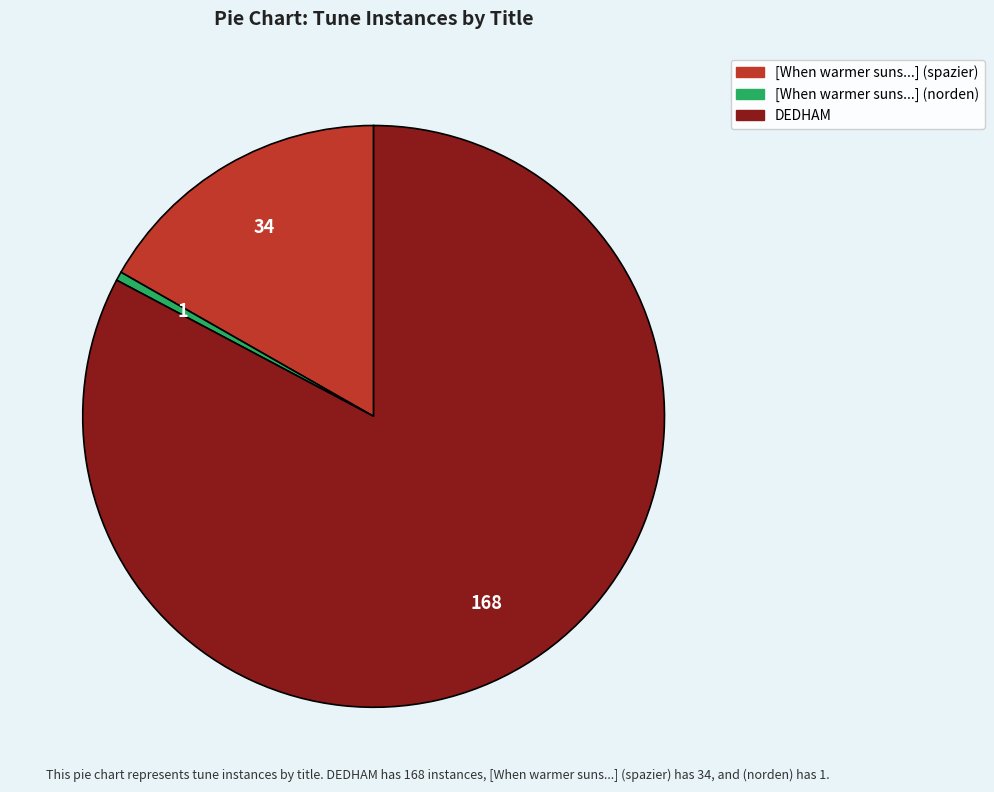

How many segments does this pie chart have?

3